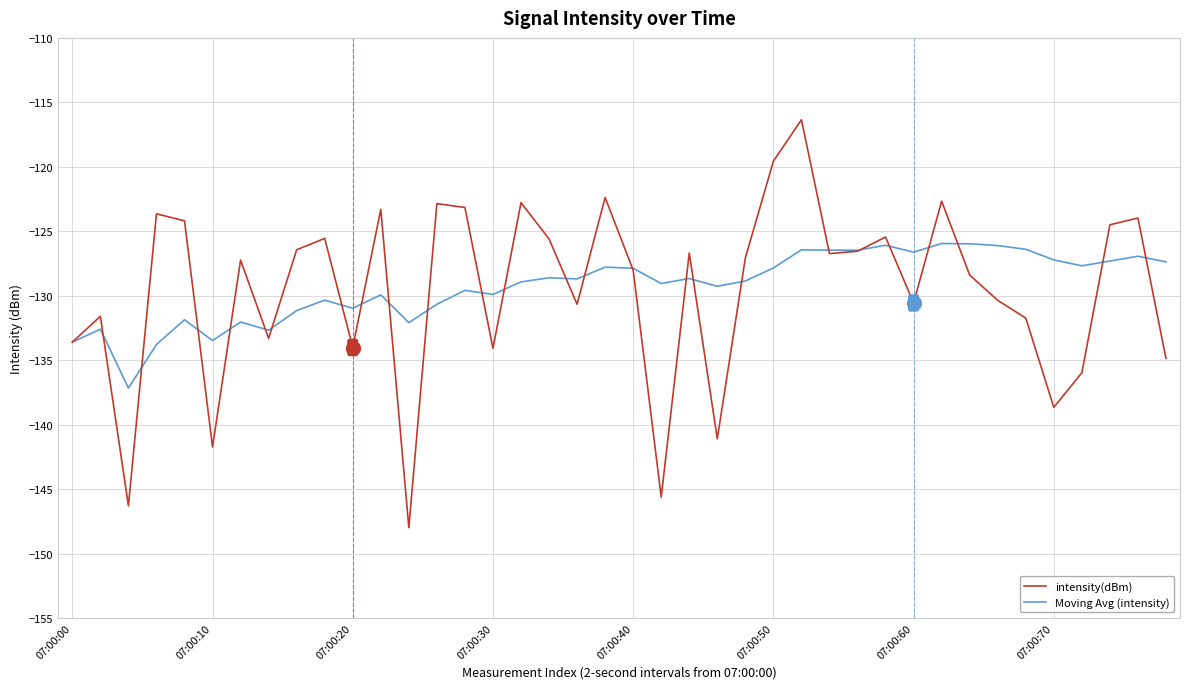

What is the highest value of the intensity(dBm) series?

-116.4